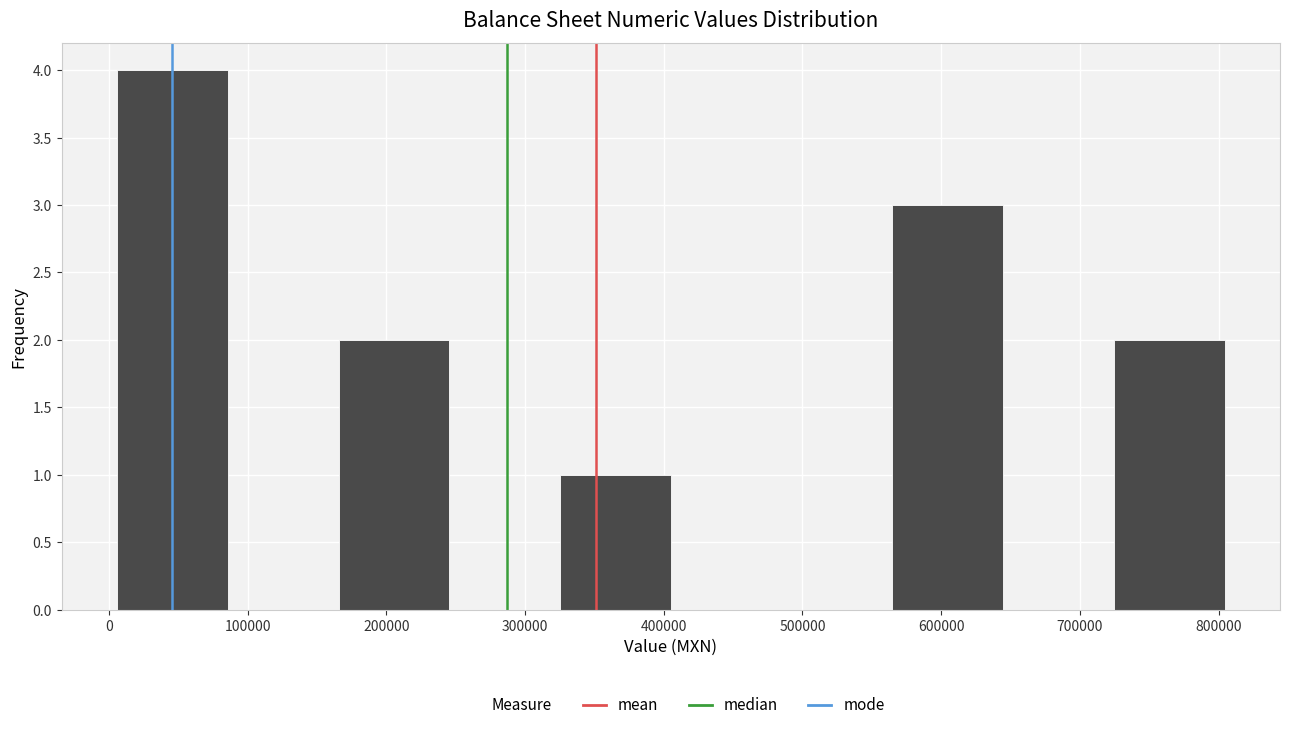

Reading left to right, transcribe this chart: for each bar, give the range it covers on the x-axis and its height. Neither the bar edges nor the heights are printed on the chart, so give them approximately, as read against the axes.

10000 to 90000: 4
90000 to 170000: 0
170000 to 250000: 2
250000 to 330000: 0
330000 to 410000: 1
410000 to 480000: 0
480000 to 560000: 0
560000 to 640000: 3
640000 to 720000: 0
720000 to 800000: 2